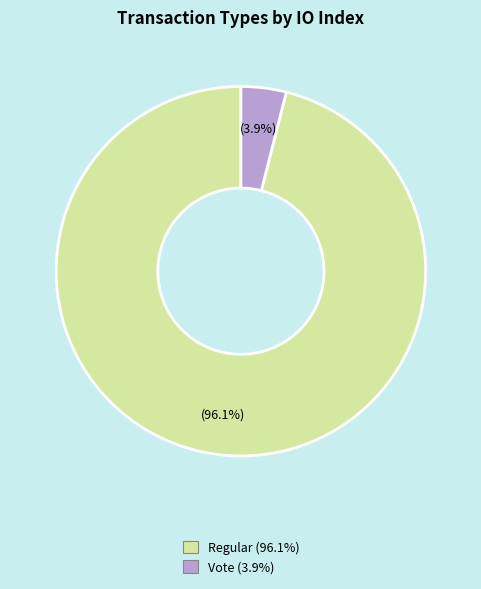

To the nearest percent, what is the difference between the Regular and Vote slice percentages?

92%